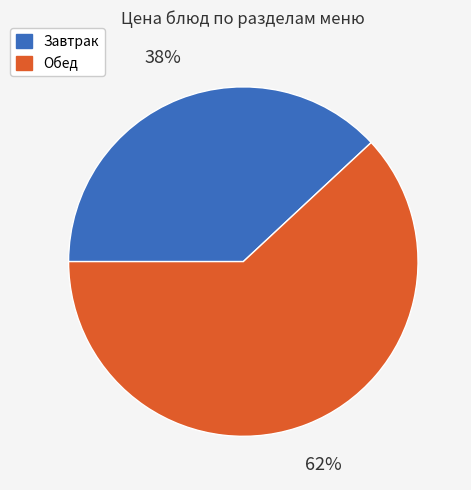

Is there any slice that represents more than half of the pie?

Yes